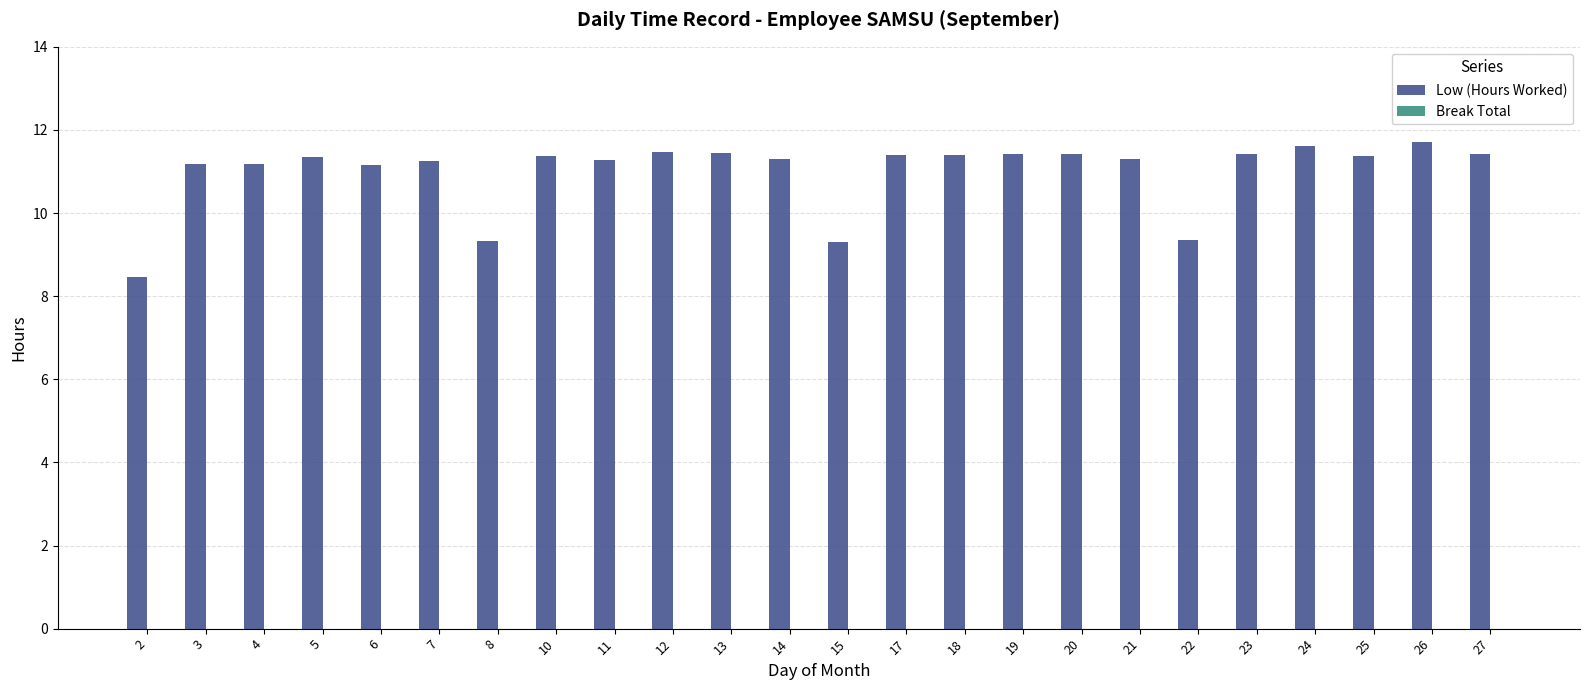

What is the minimum value shown in the chart?

8.5